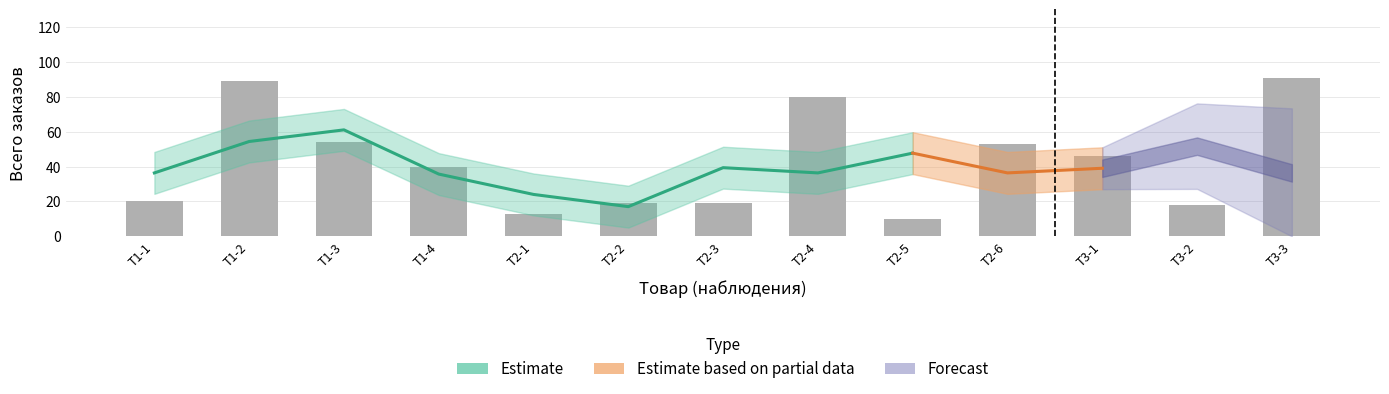

What is the difference between the maximum and minimum values?

81